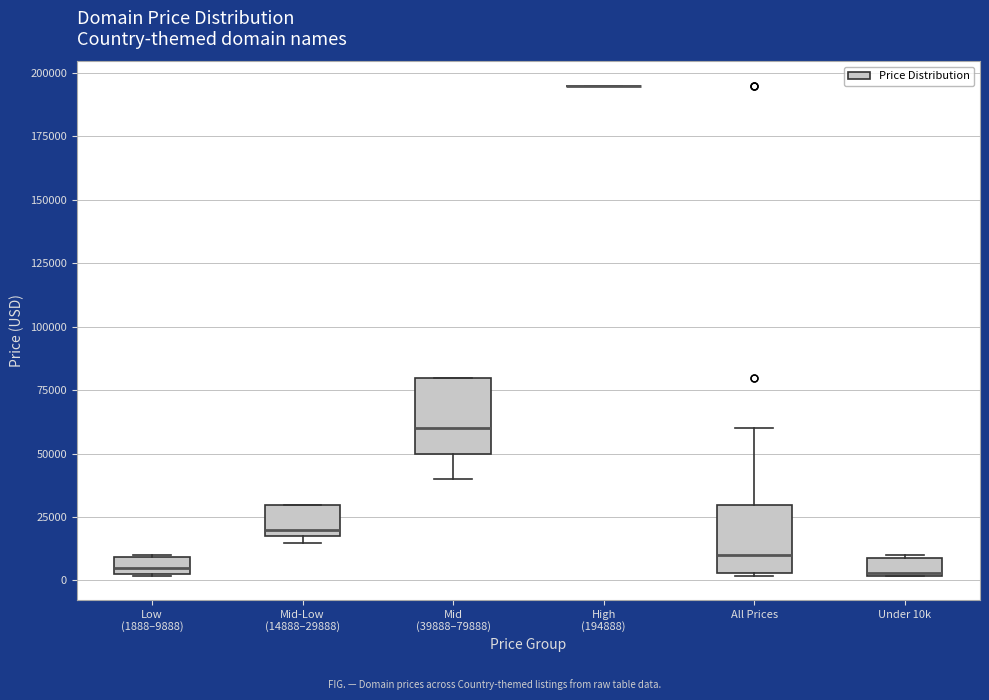

Where does the median line of the box for All Prices sit on the y-axis? The values are not printed on the chart, so give them approximately, as read against the axis.

10000